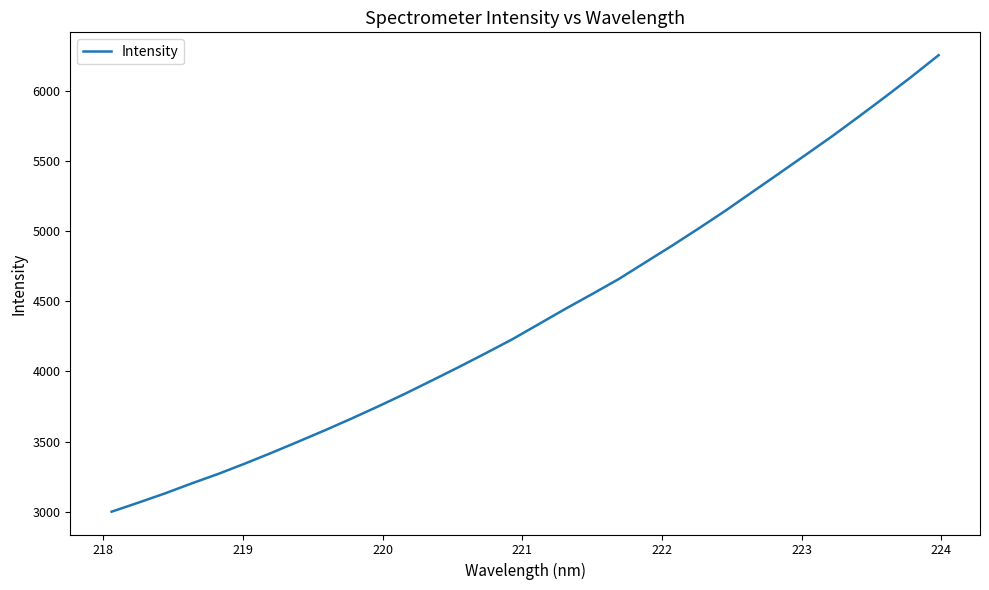

What is the minimum value shown in the chart?

2999.9